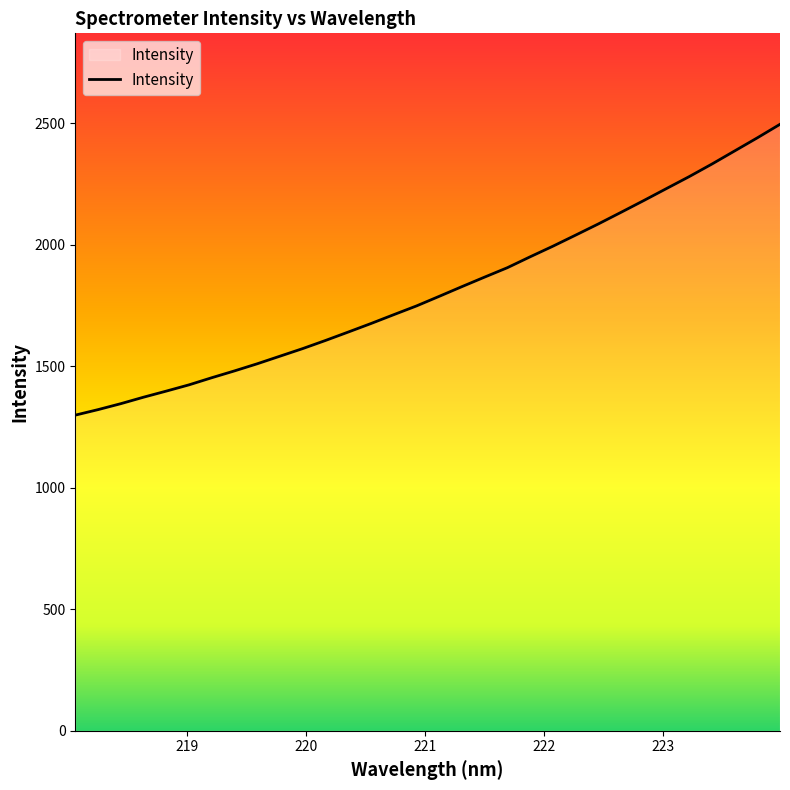

True or false: there are more than 1 points higher than both neighbors.

False